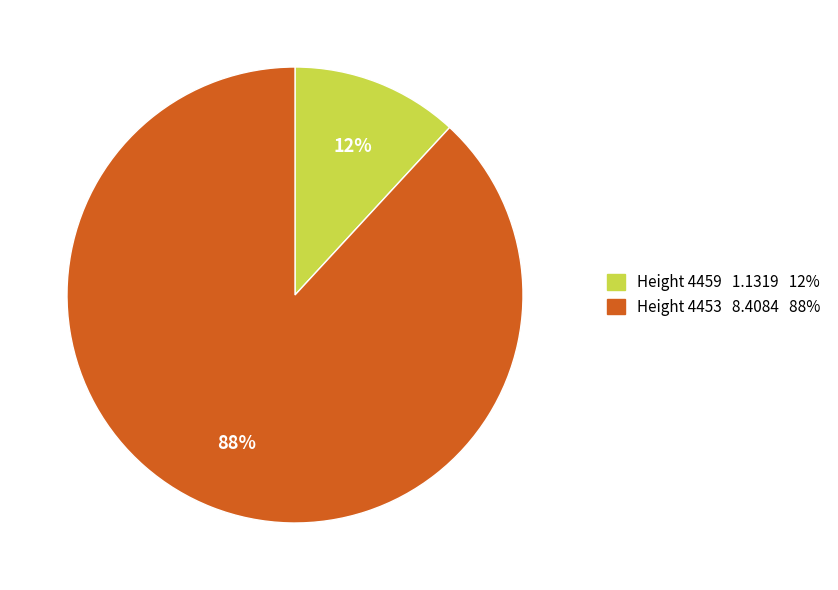

To the nearest percent, what portion does Height 4459 1.1319 12% represent?

12%